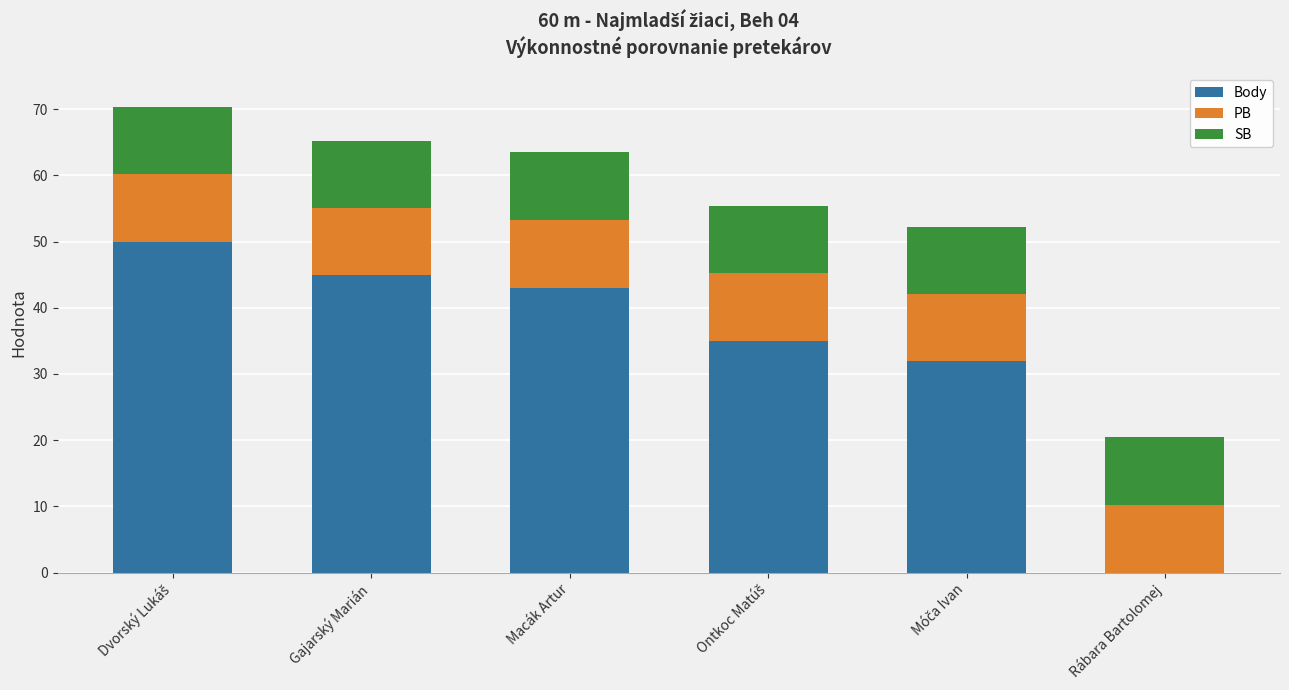

What are all the series names shown in the legend?

Body, PB, SB